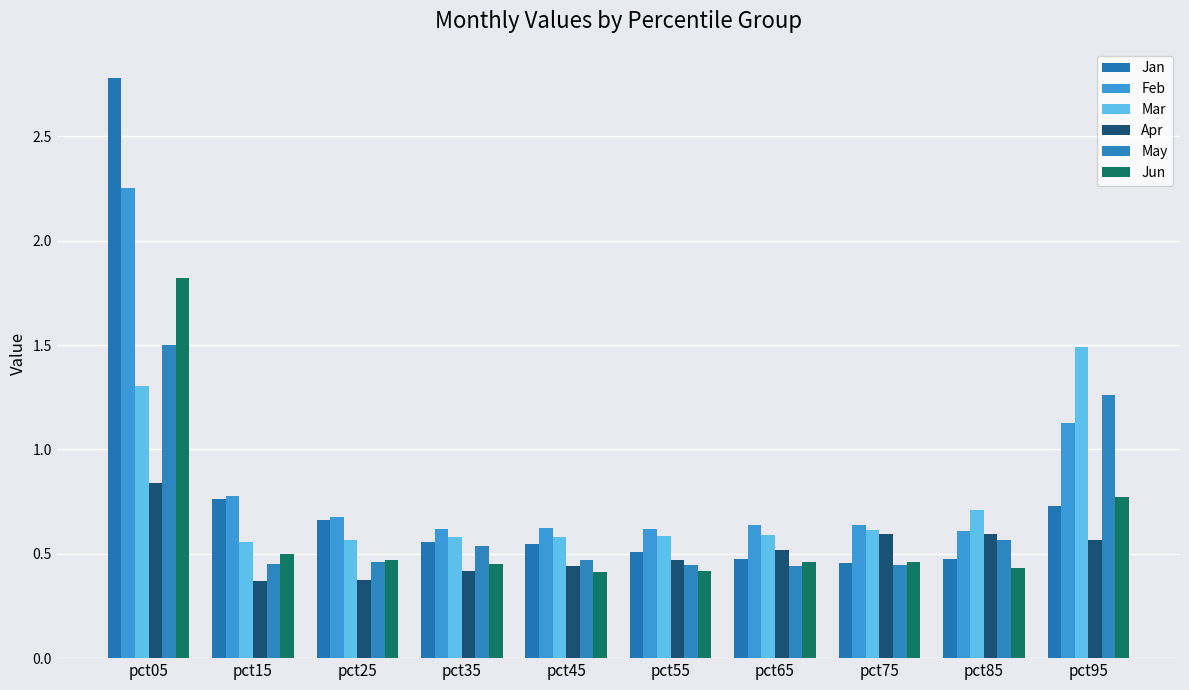

What is the minimum value for Jan?

0.5